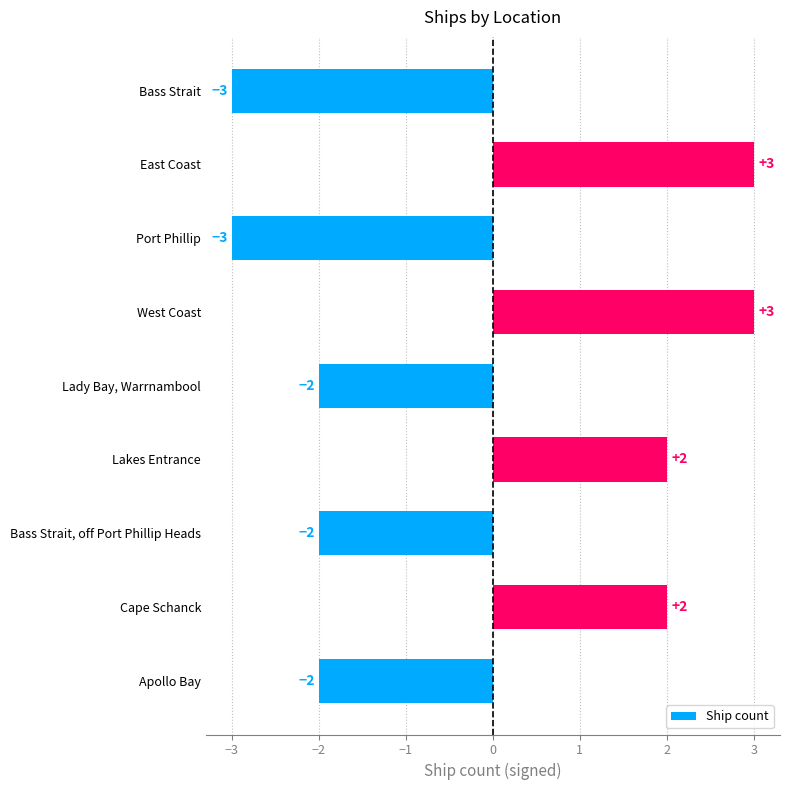

How many values are below -2?

2